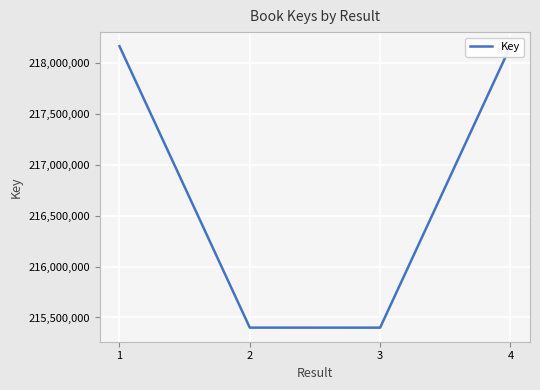

What is the smallest value displayed?

215400025